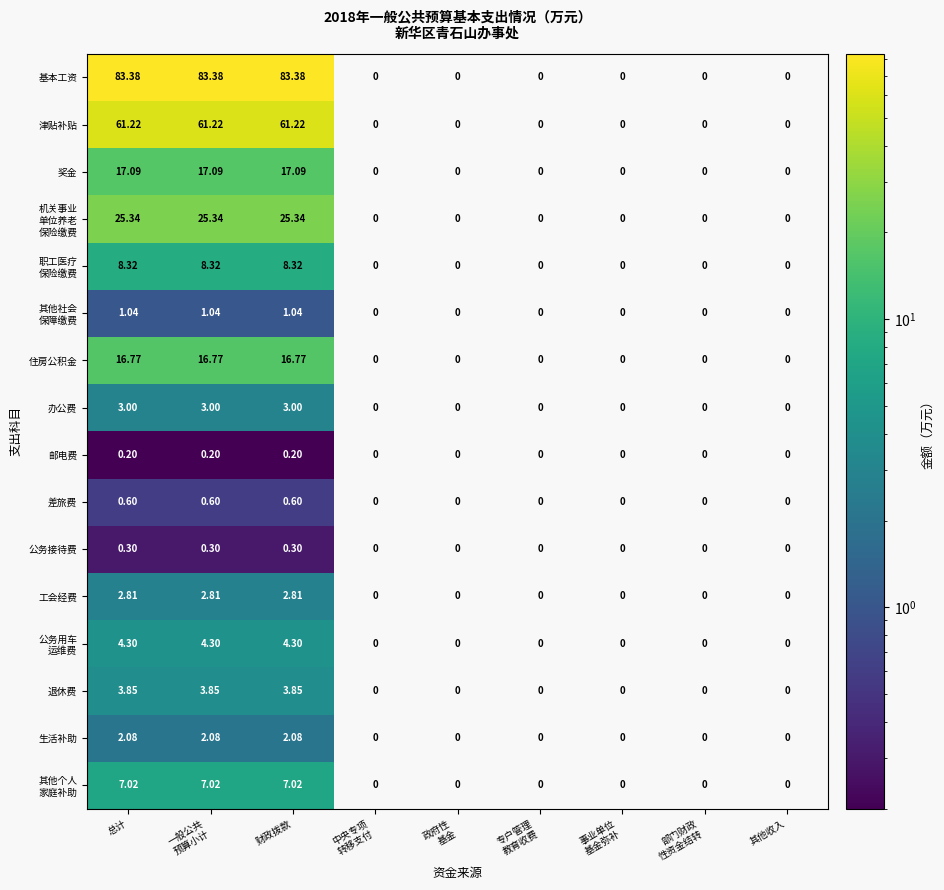

Which series has the largest range (max minus min)?

基本工资